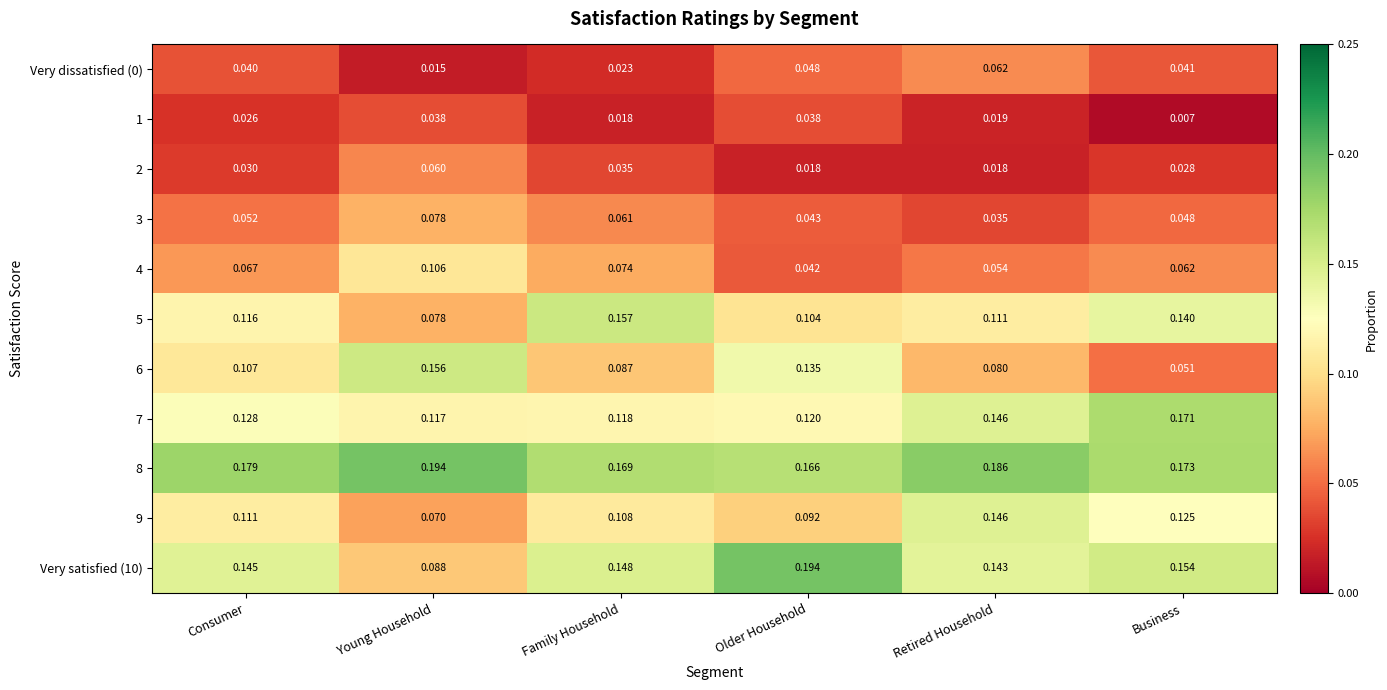

At which label does 2 reach its peak?

Young Household